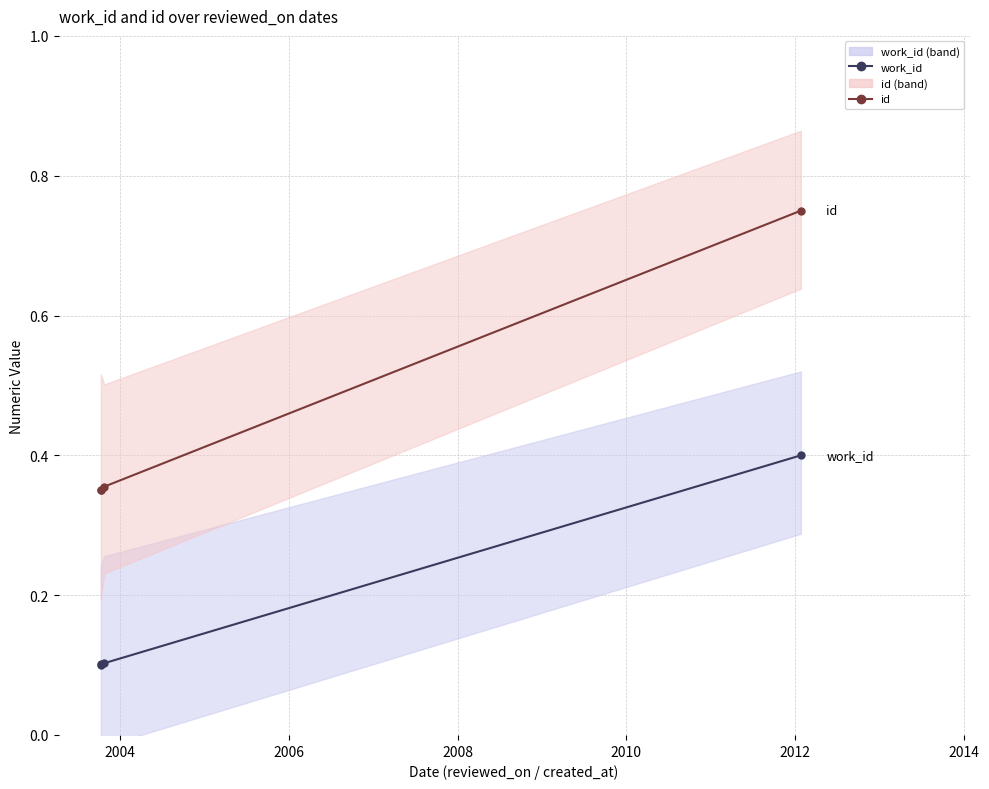

True or false: id and work_id intersect in this chart.

False